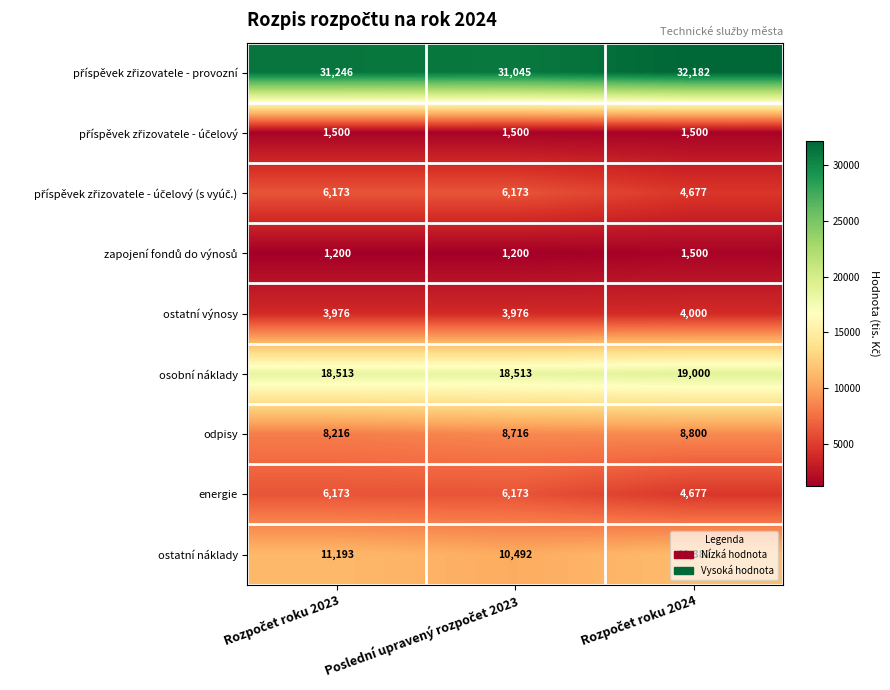

What is the greatest value displayed?

32182